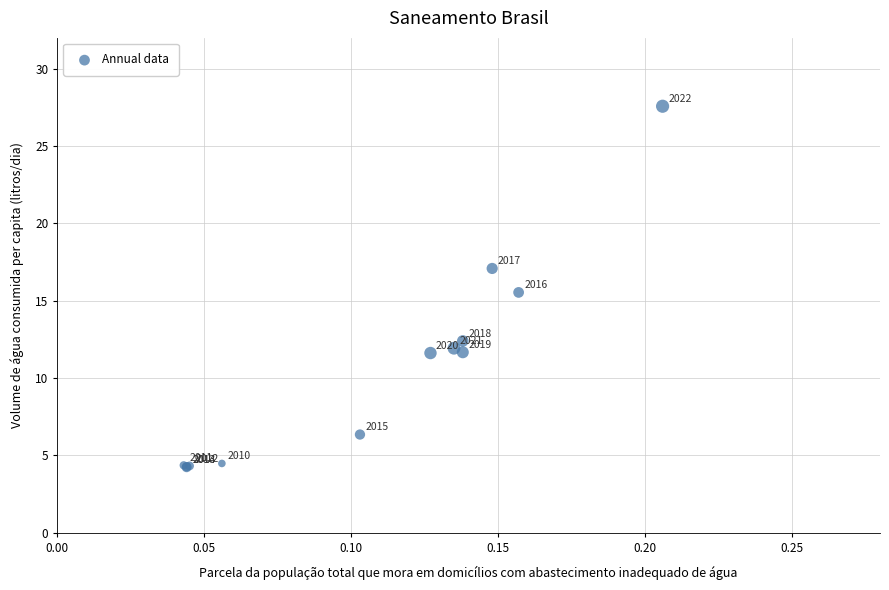

What Y value in the scatter plot is closest to 15?

15.5